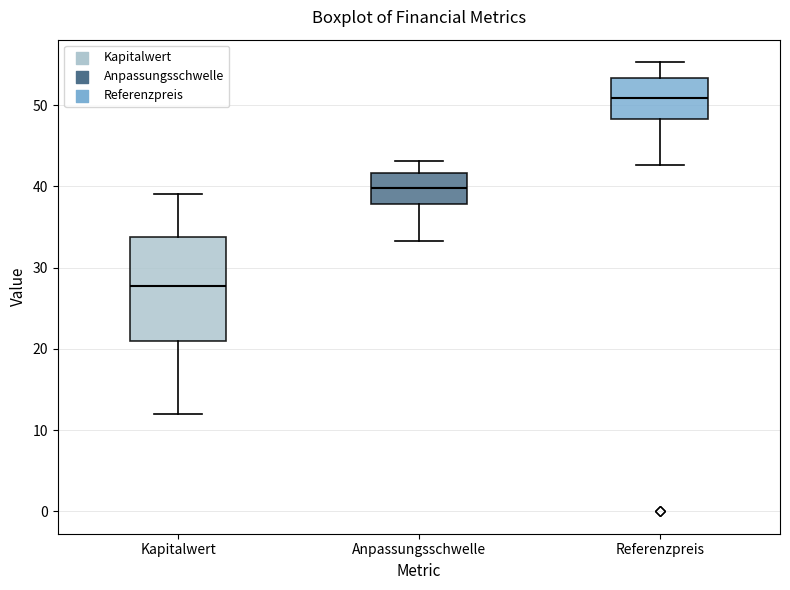

Reading left to right, transcribe this box plot: for each box, give where its median line is, the range the box spans, and where its two whiskers end, as read against the y-axis. The values are not printed on the chart, so give them approximately, as read against the axis.

Kapitalwert: median 28, box 21 to 34, whiskers 12 to 39
Anpassungsschwelle: median 40, box 38 to 42, whiskers 33 to 43
Referenzpreis: median 51, box 48 to 53, whiskers 43 to 55